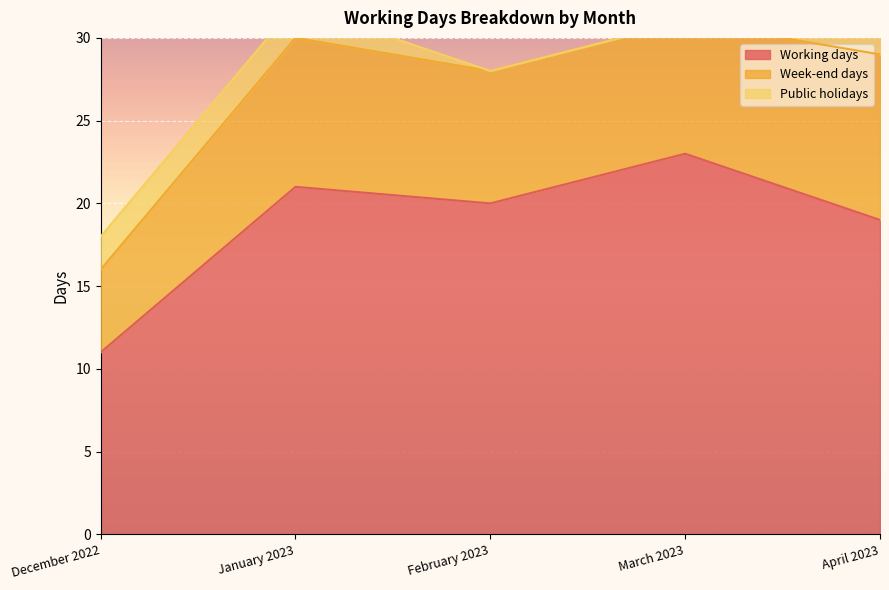

What is the sum of all Working days values?

94